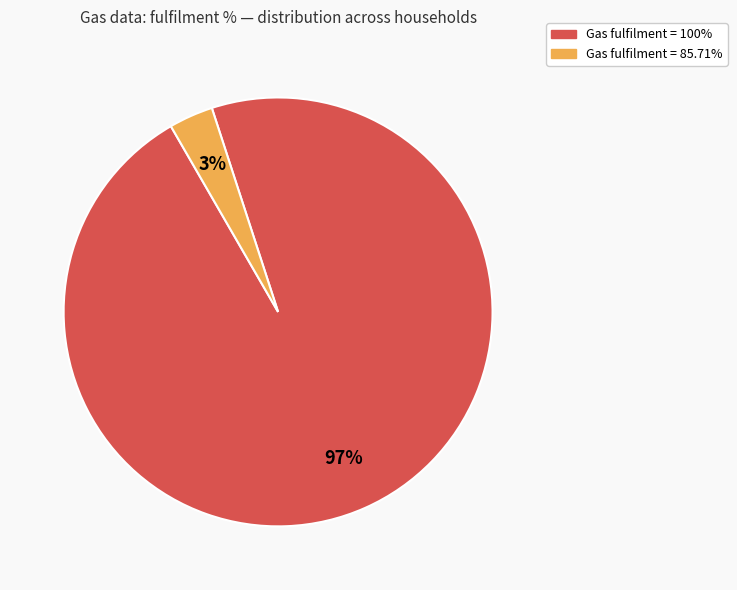

To the nearest percent, what is the average slice percentage?

50%